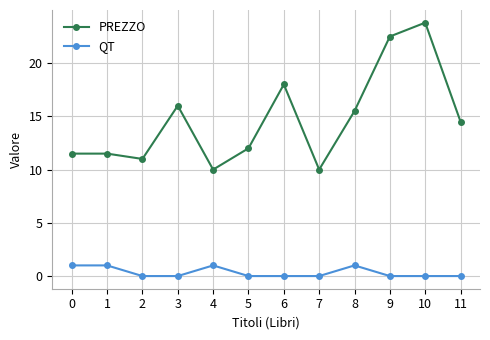

What is the difference between the second highest and minimum values in the QT series?

1.0